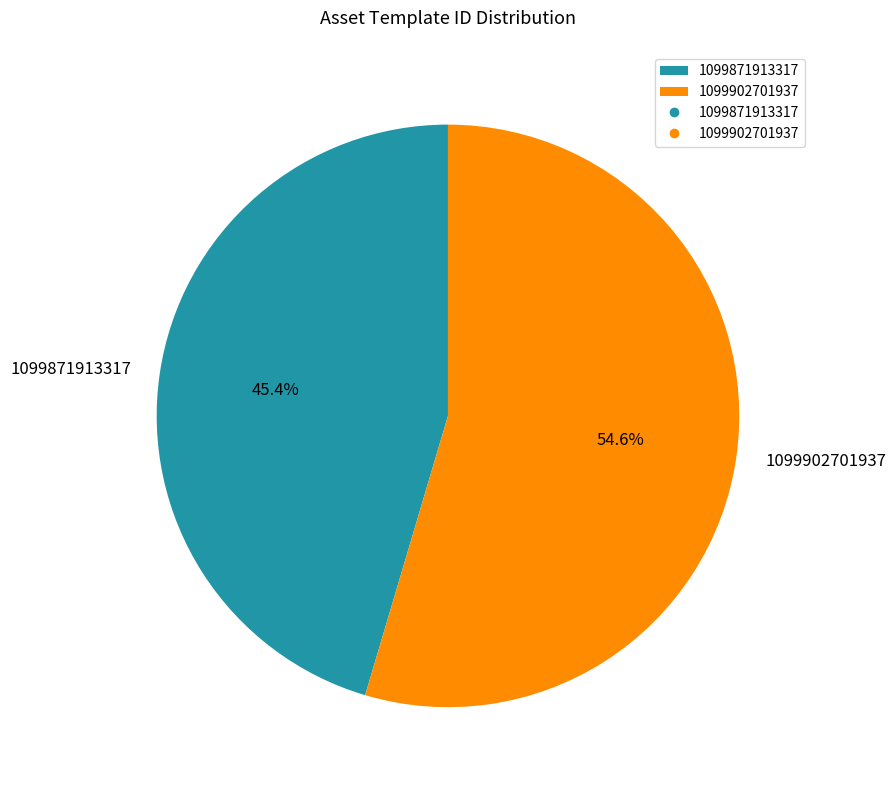

Rank the categories by value from highest to lowest.

1099902701937, 1099871913317